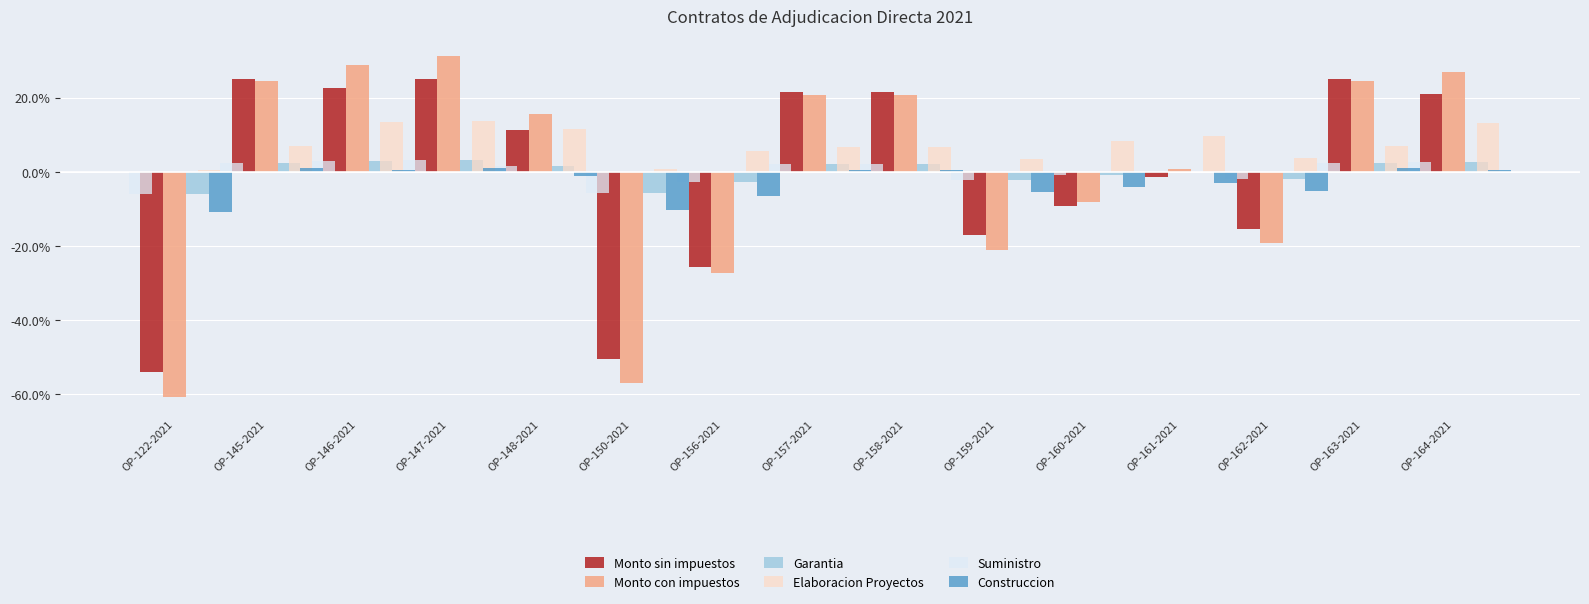

What is the label of the 9th bar from the left?

OP-158-2021